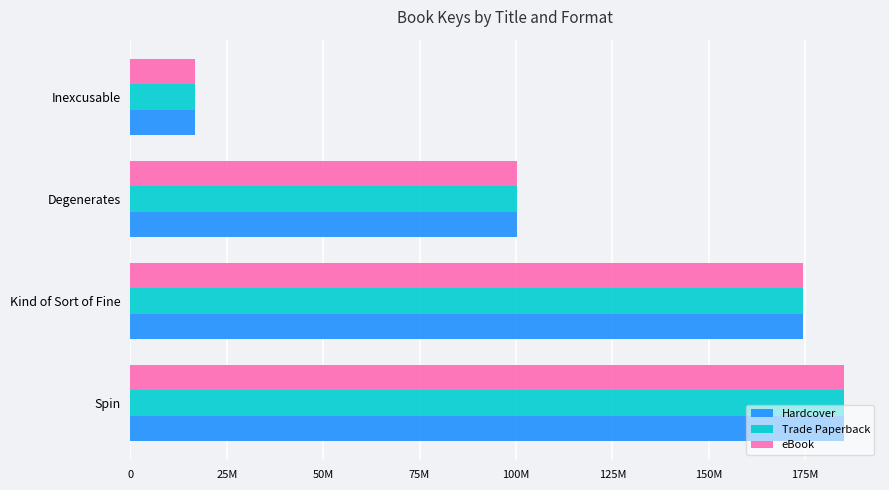

Rank the series by their maximum value, from highest to lowest.

Hardcover, Trade Paperback, eBook